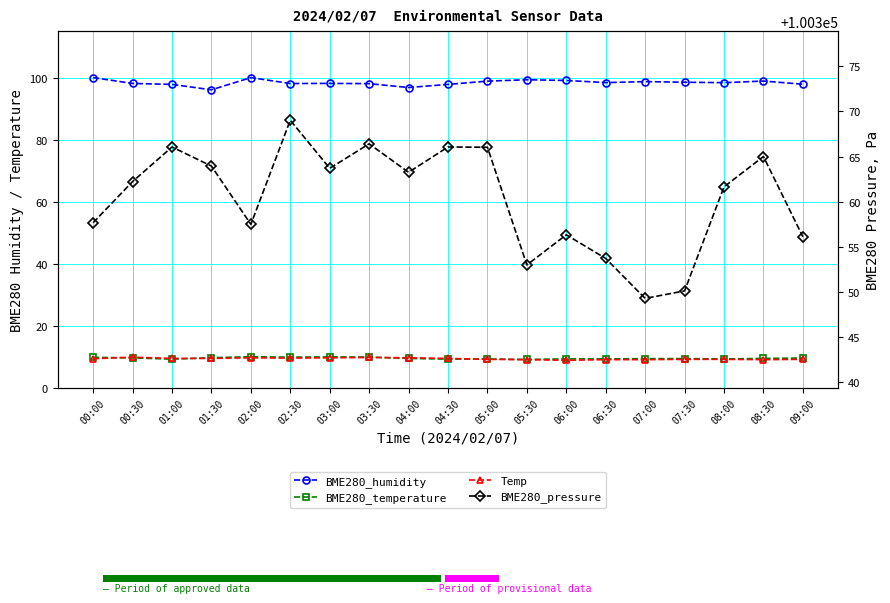

How many data points in Temp are less than 9?

1